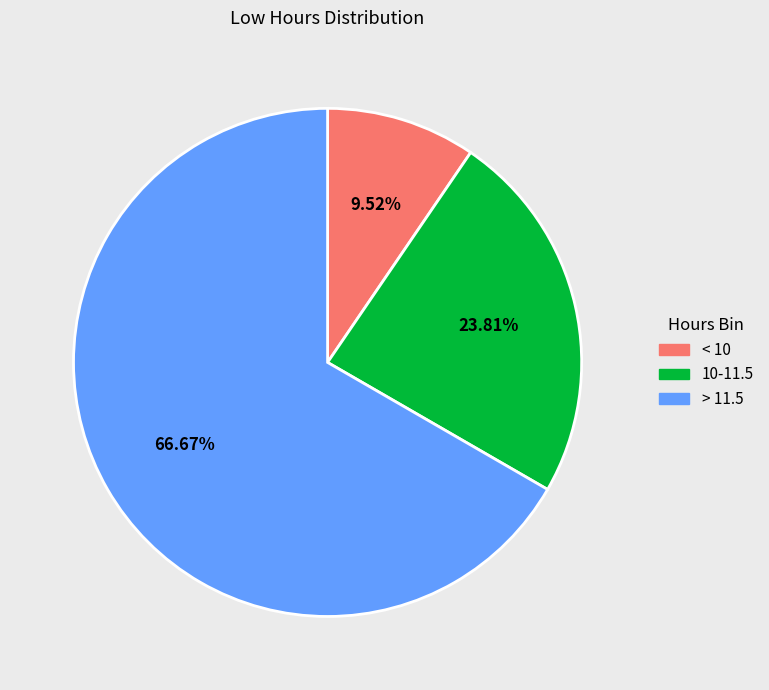

How many slices are in this pie chart?

3